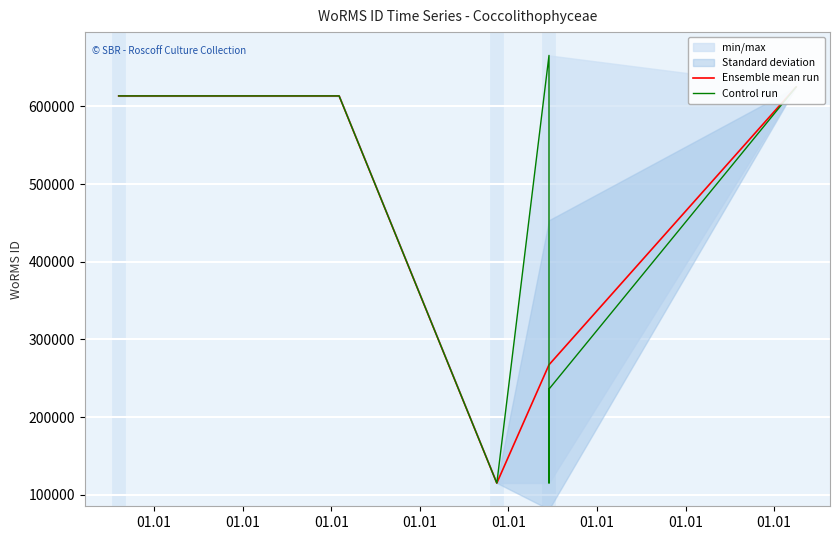

What is the sum of all values?

3921579